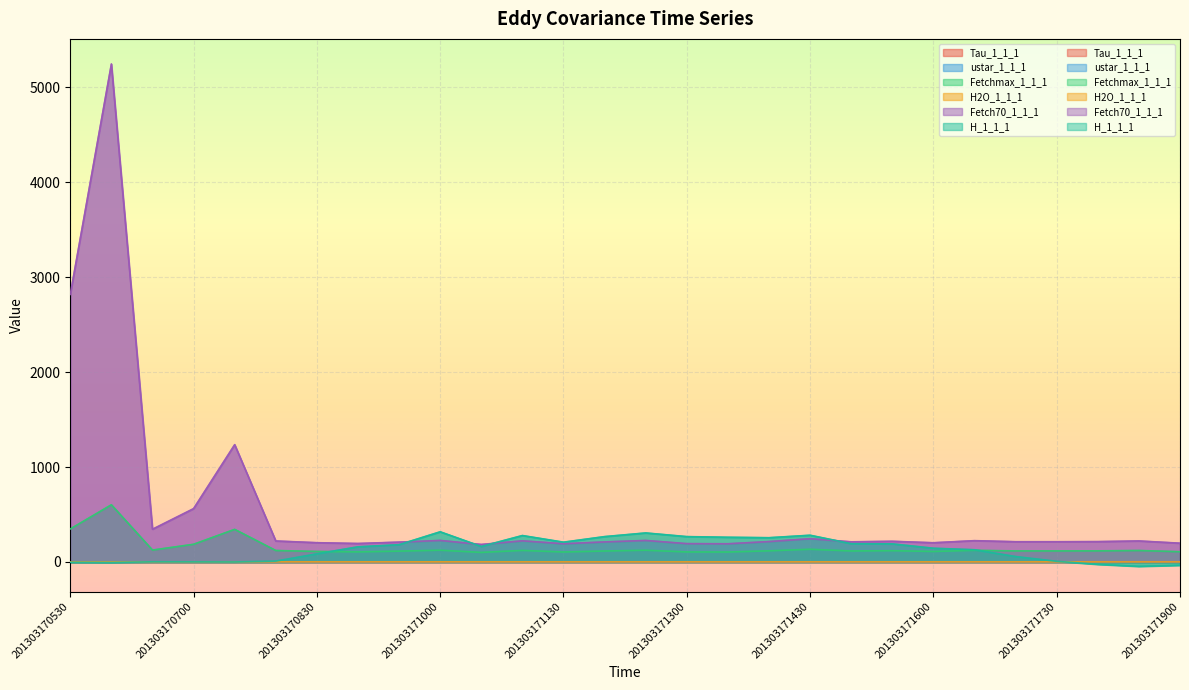

Between 201303170630 and 201303171500, which series saw the biggest shift?

H_1_1_1